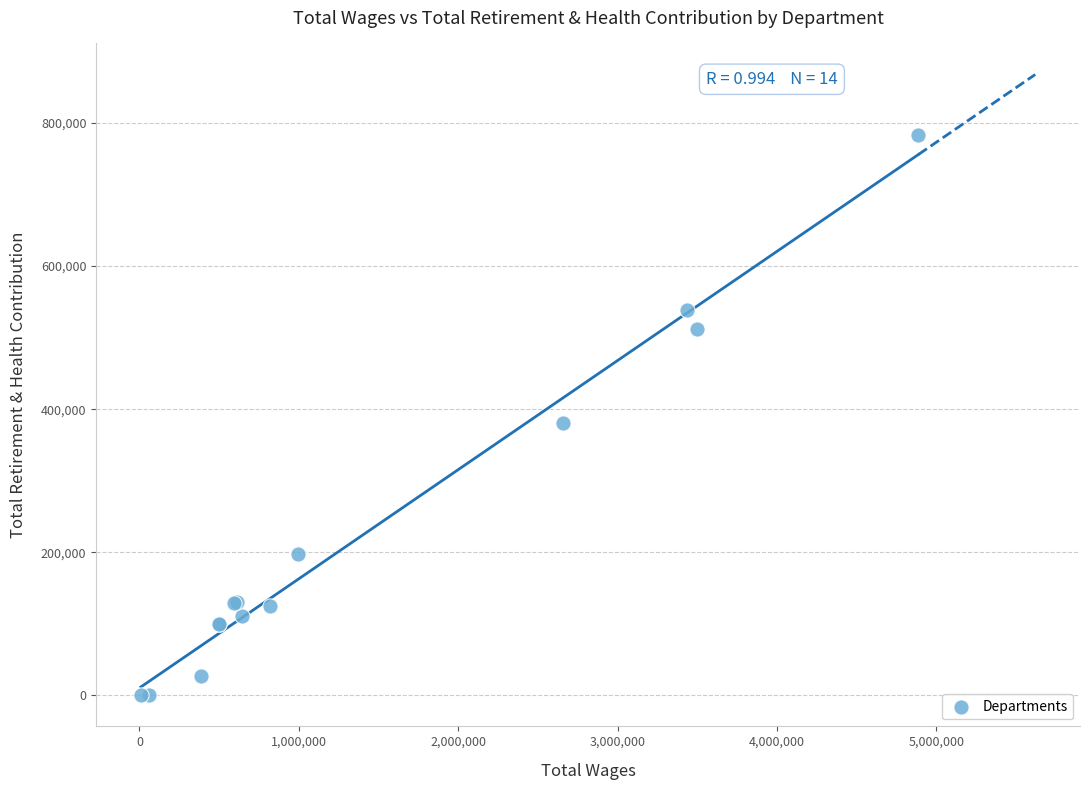

What Y value in the scatter plot is closest to 391654?

381352